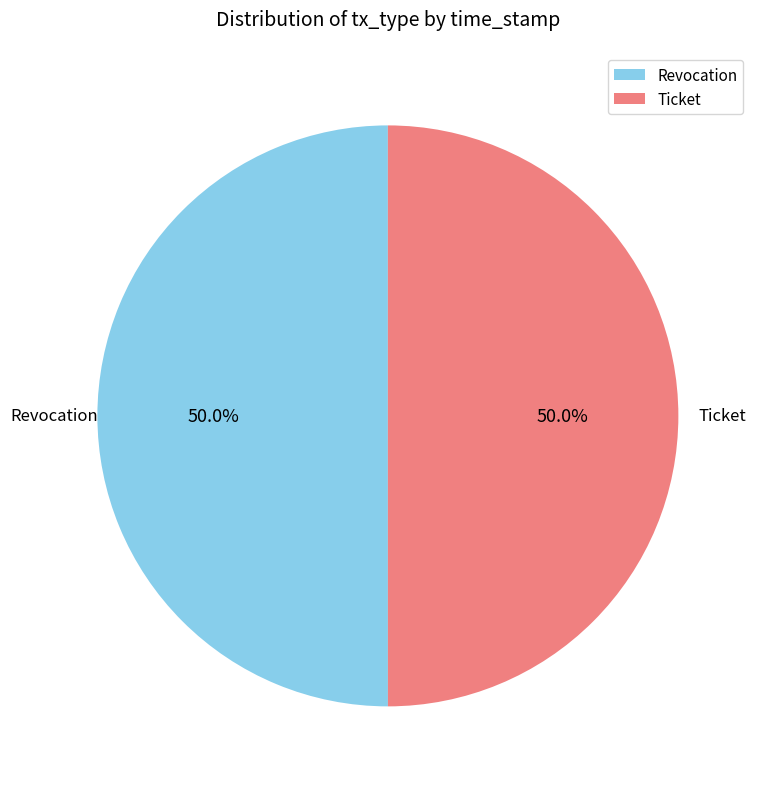

To the nearest percent, what percentage of the pie is Revocation?

50%